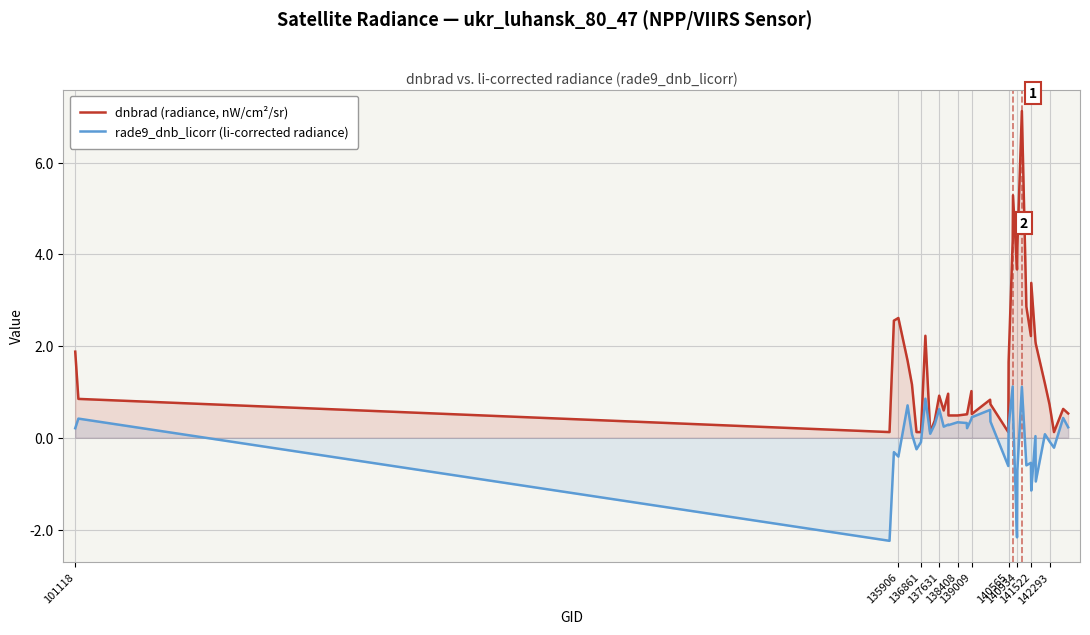

How many lines are shown in the chart?

2